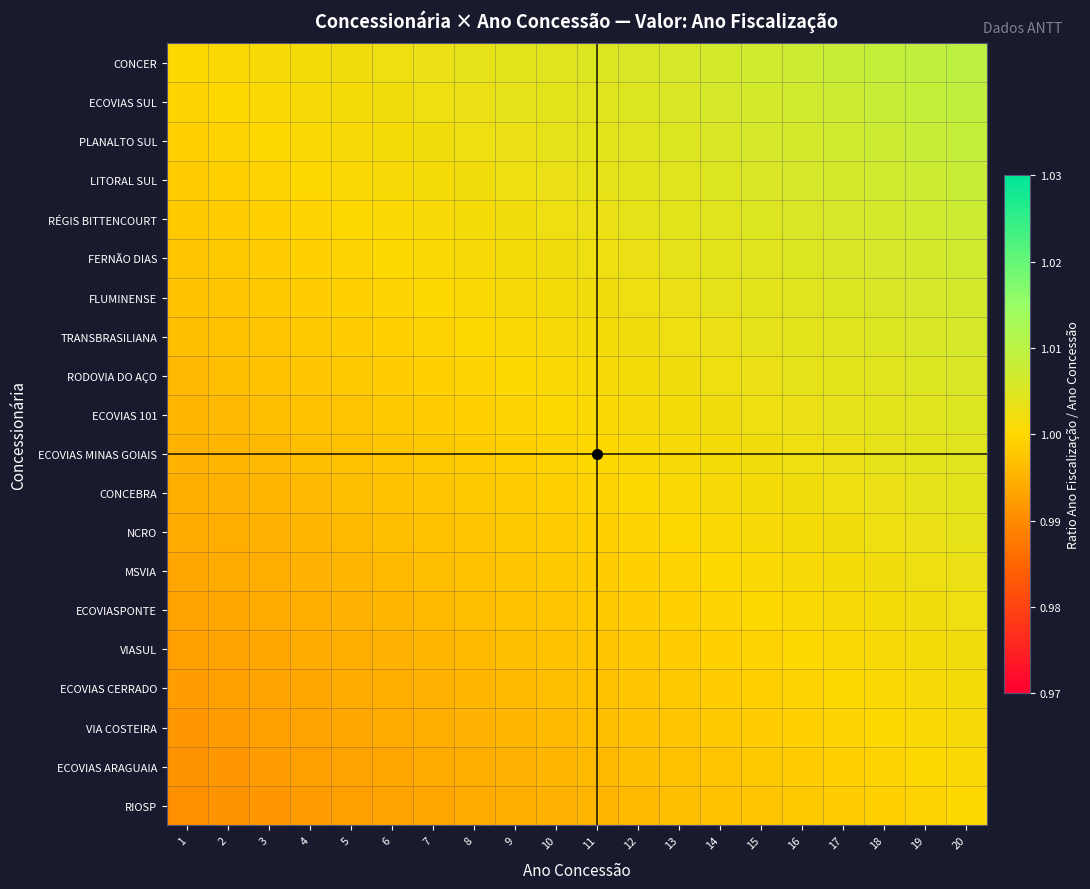

Between 14 and 18, which series saw the biggest shift?

CONCER